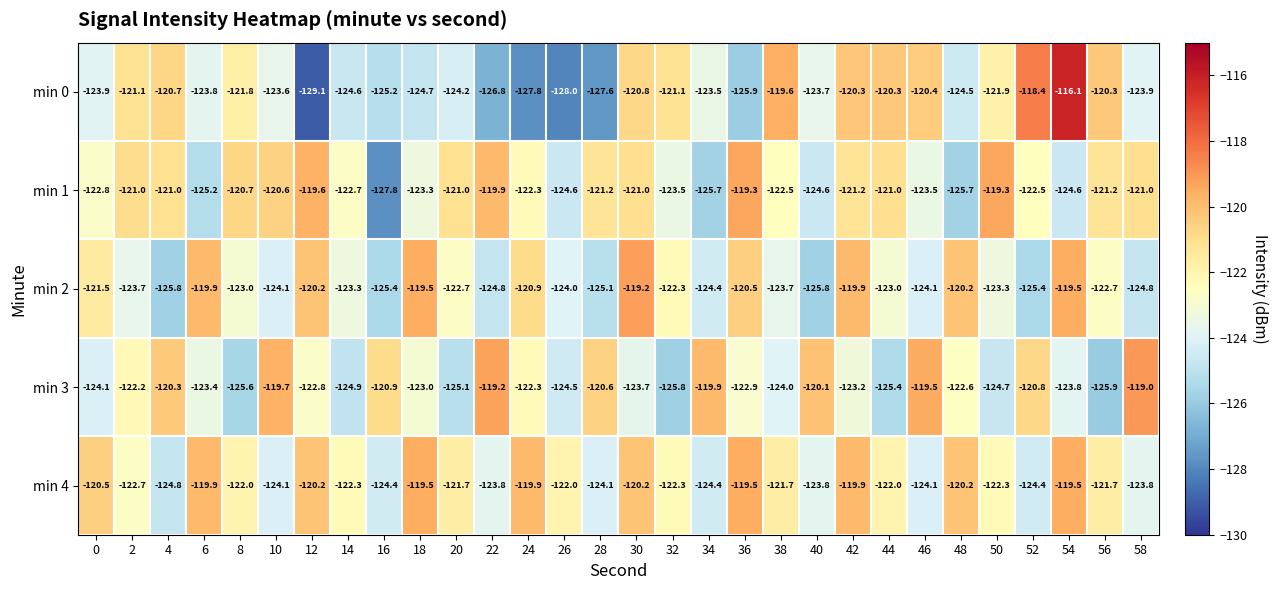

At which category is the sum across all series the highest?

54